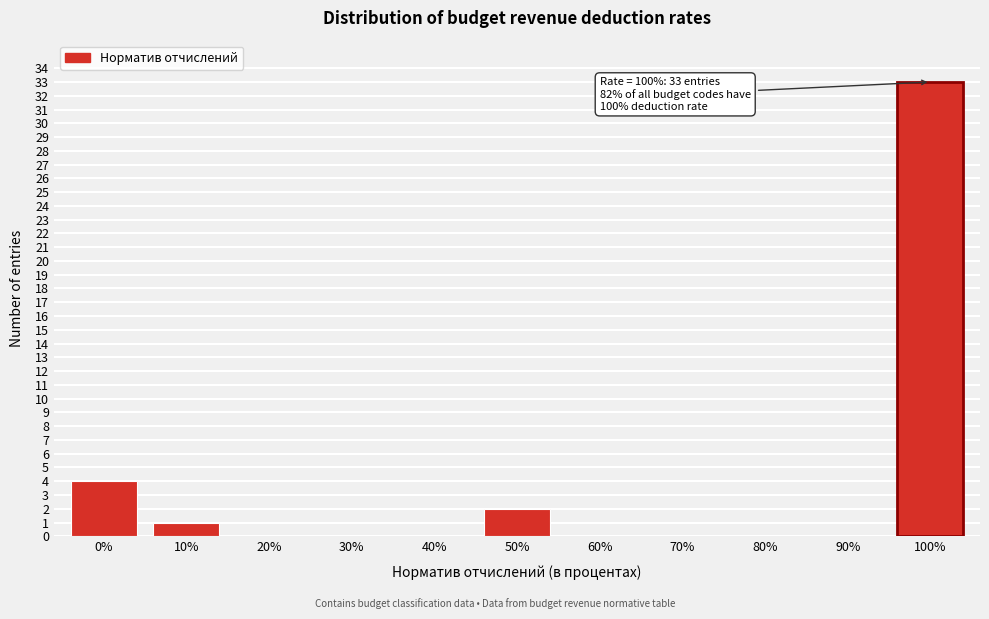

Reading left to right, what are all the values shown in this chart?

0%=4	10%=1	20%=0	30%=0	40%=0	50%=2	60%=0	70%=0	80%=0	90%=0	100%=33